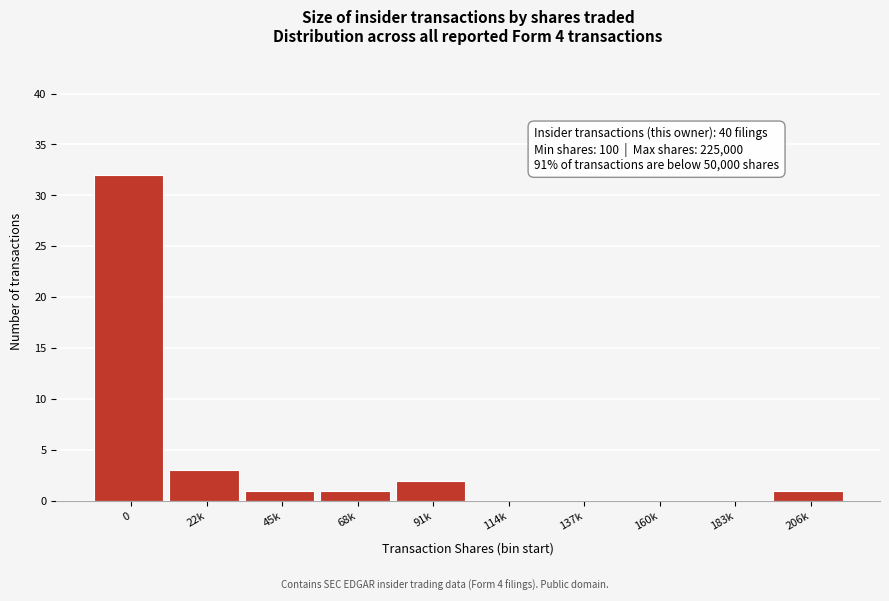

Reading left to right, list all the values displayed in this chart.

0=32	22k=3	45k=1	68k=1	91k=2	114k=0	137k=0	160k=0	183k=0	206k=1